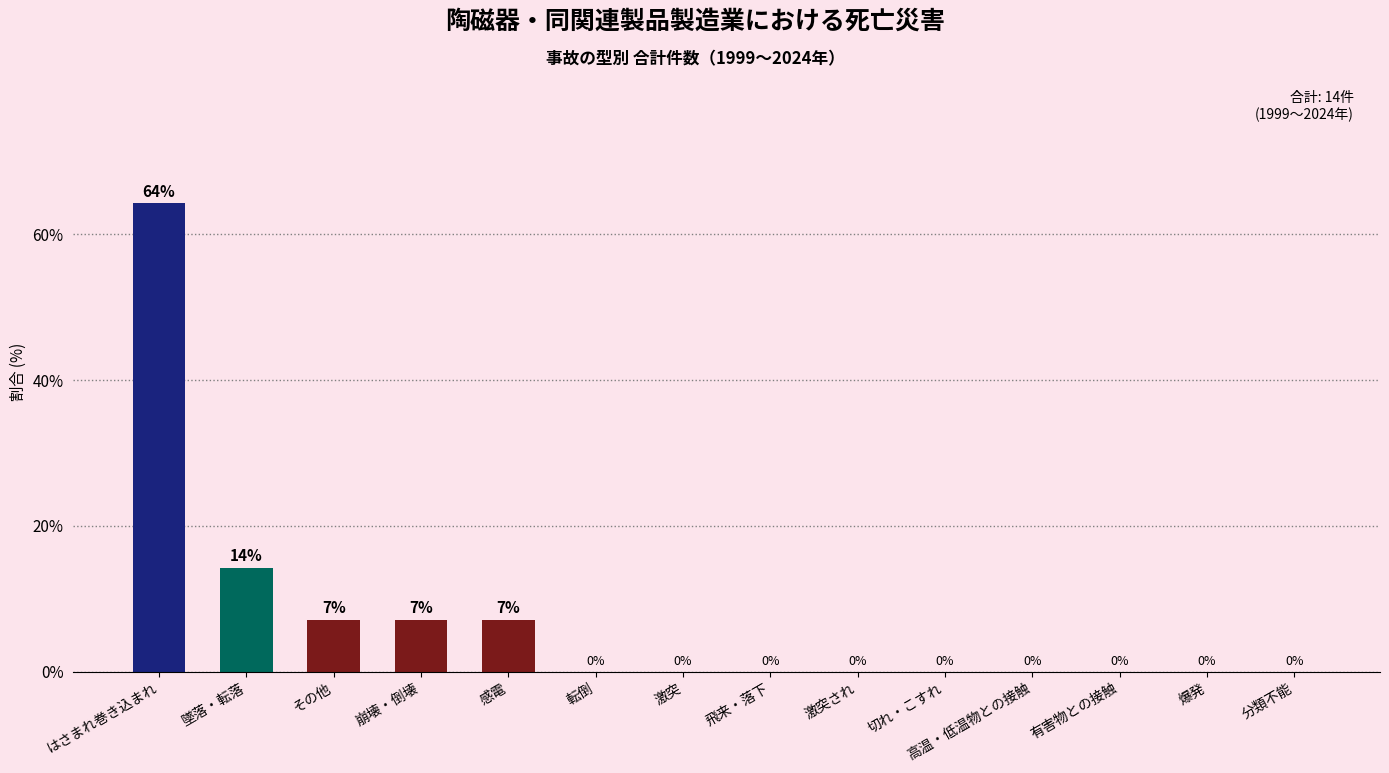

Which has a higher value, 感電 or 有害物との接触?

感電